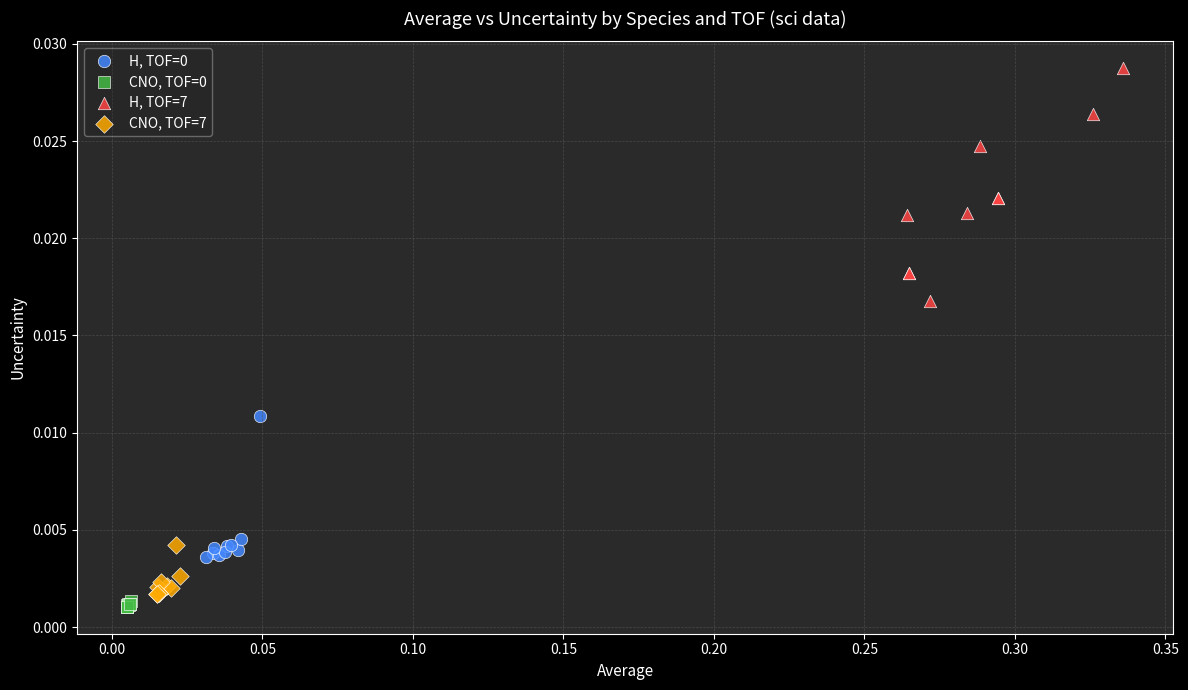

Which series contains the highest Y value?

H, TOF=7